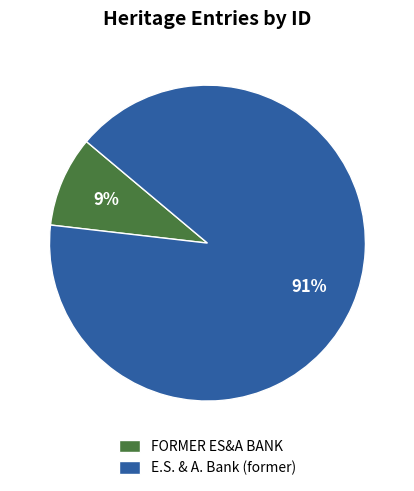

Does E.S. & A. Bank (former) represent more than half of the total?

Yes